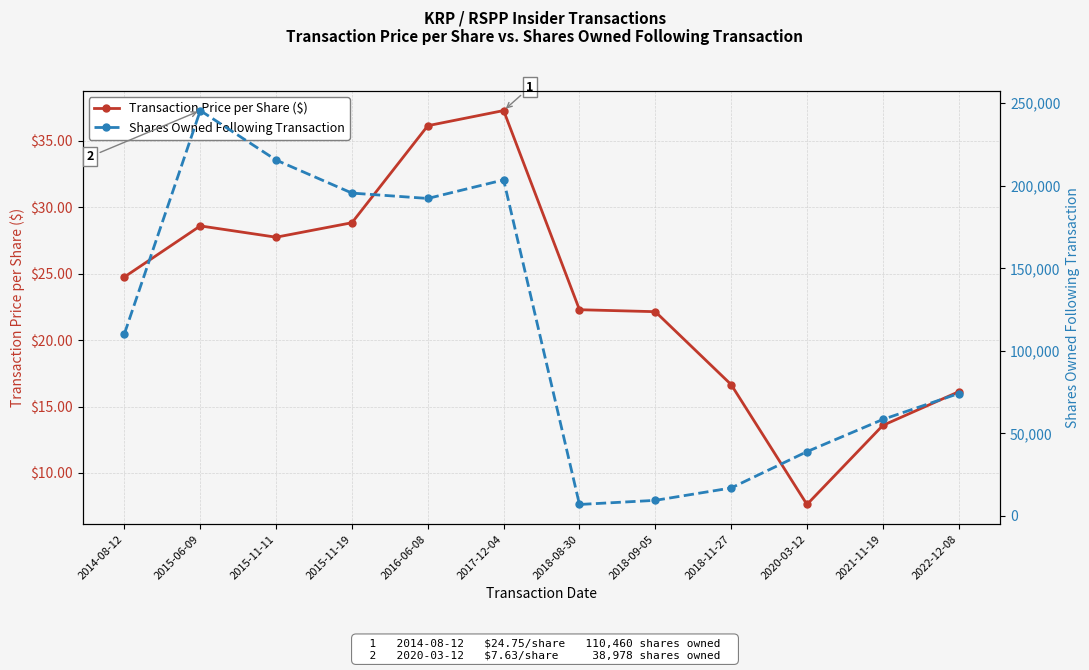

What is the label of the 11th point from the right?

2015-06-09